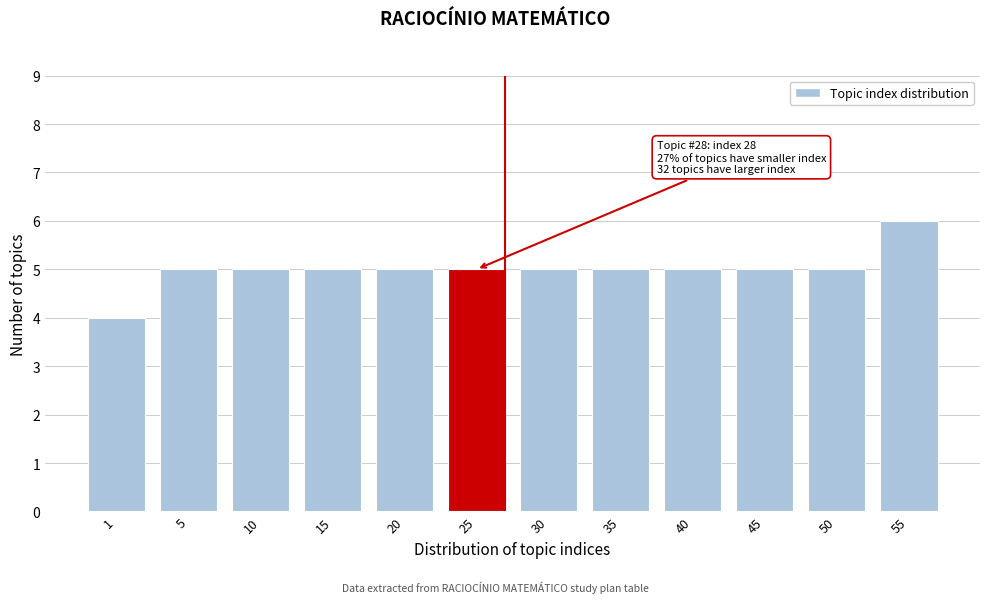

Reading left to right, list all the values displayed in this chart.

1=4	5=5	10=5	15=5	20=5	25=5	30=5	35=5	40=5	45=5	50=5	55=6